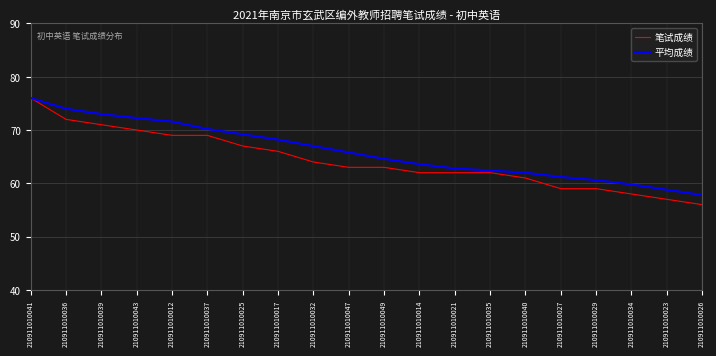

What value does the 平均成绩 series have at 210911010025?

69.2